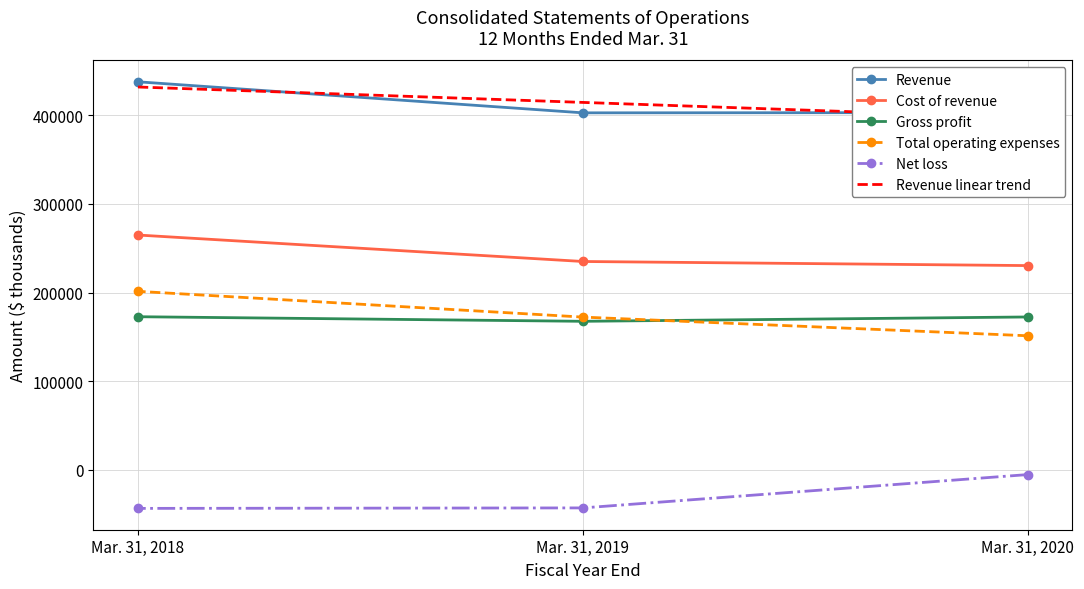

At which category is the sum across all series the highest?

Mar. 31, 2018